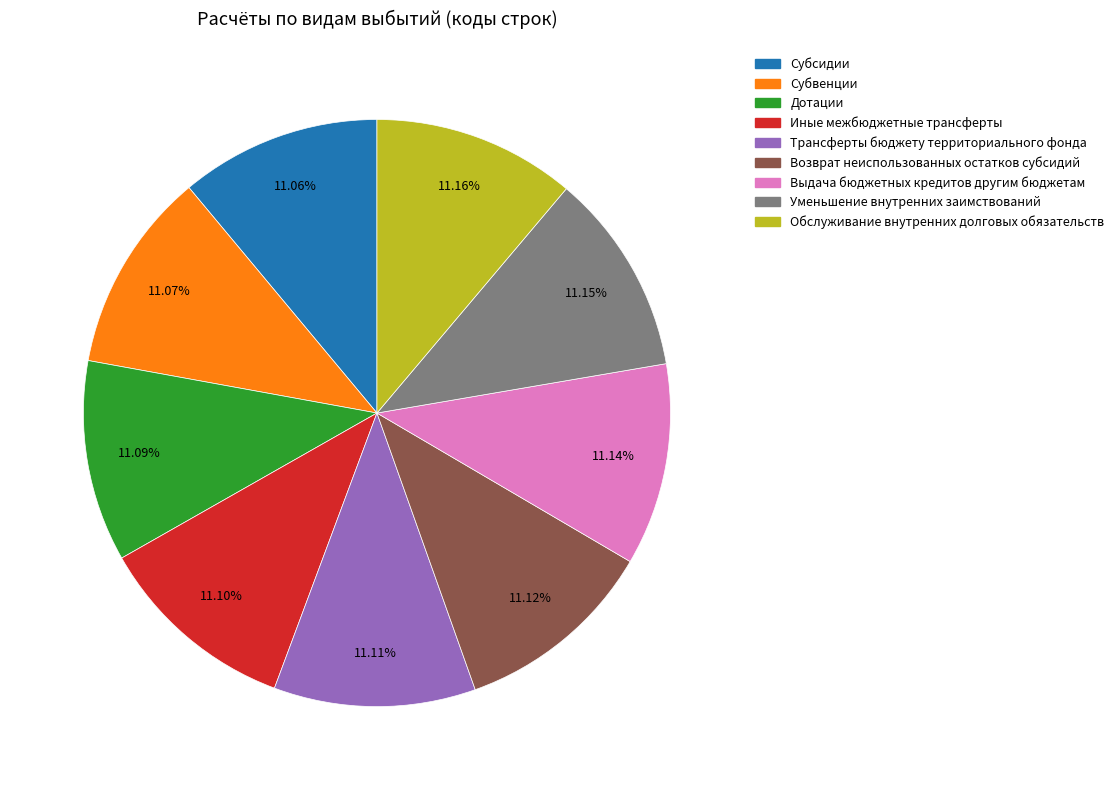

How many segments does this pie chart have?

9